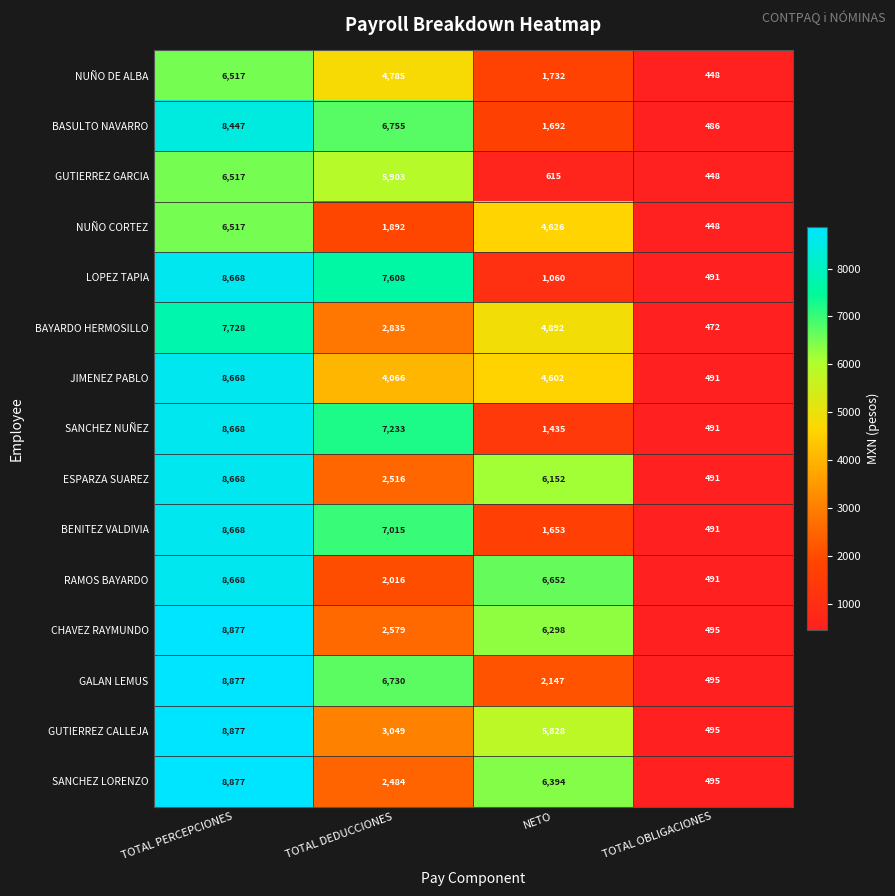

What is the greatest value displayed?

8877